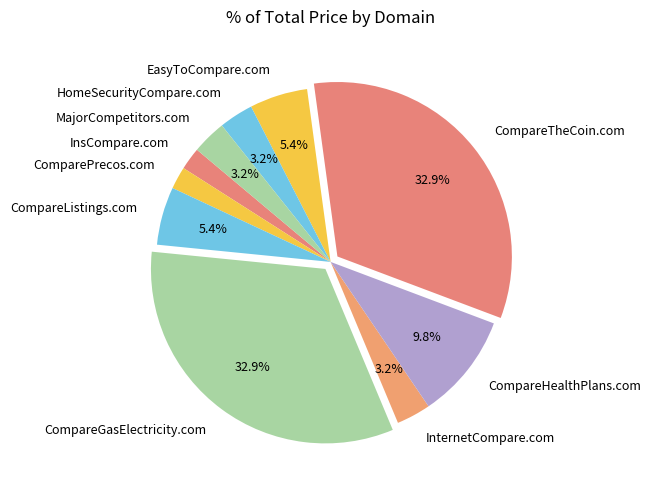

To the nearest percent, what is the difference between the InternetCompare.com and CompareTheCoin.com slice percentages?

30%